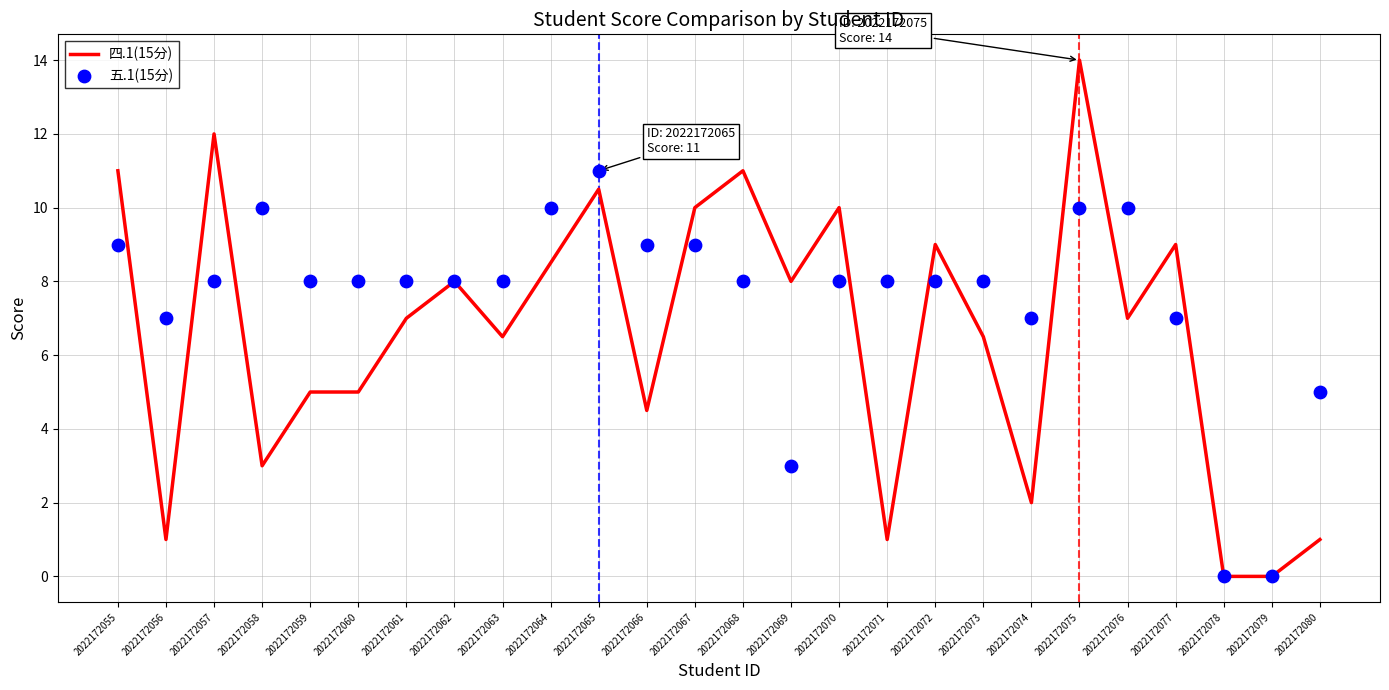

Which series reaches the minimum Y coordinate?

四.1(15分)